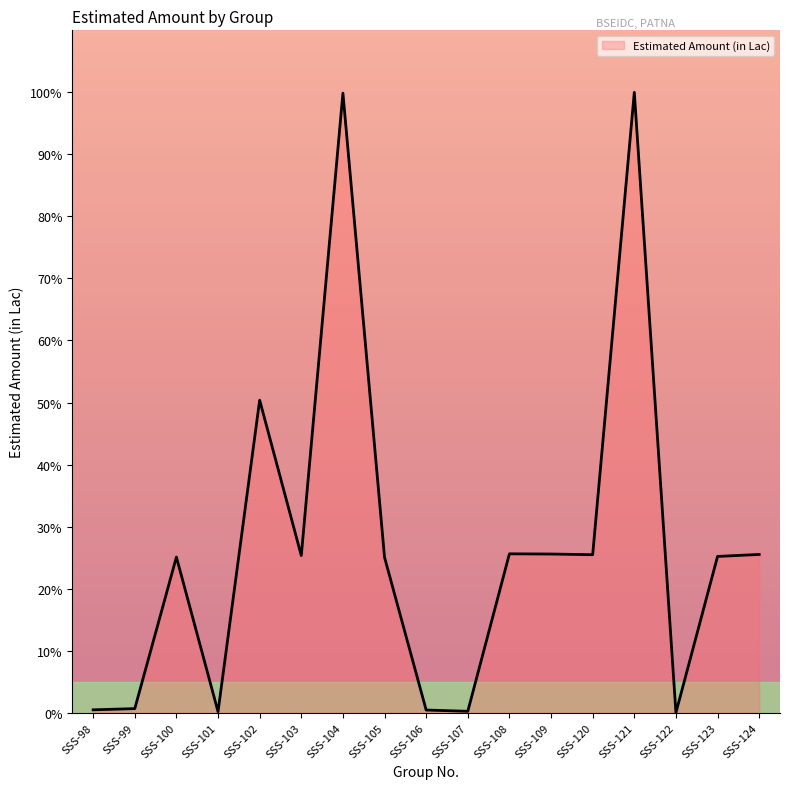

What is the maximum value shown in the chart?

100.0